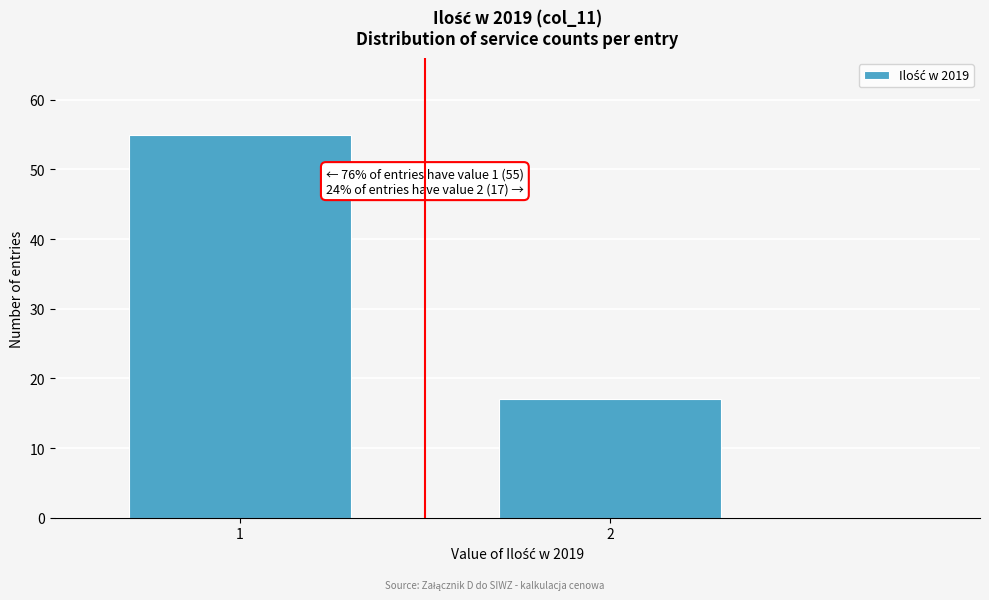

Reading left to right, transcribe all the data shown in this chart.

55	17